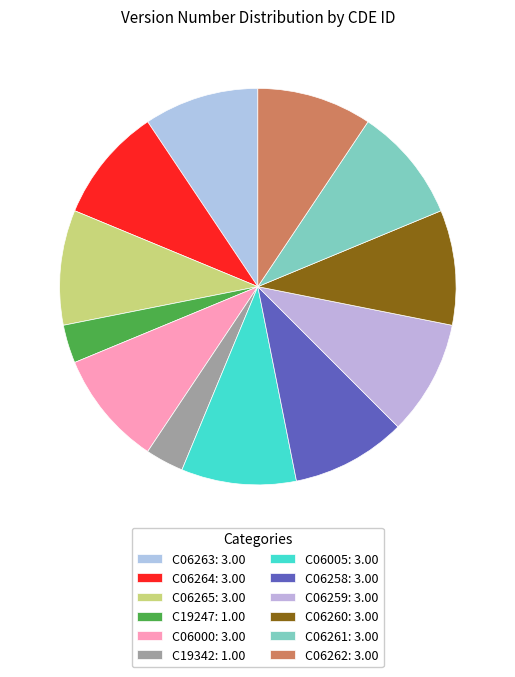

To the nearest percent, what portion does C19342 represent?

3%